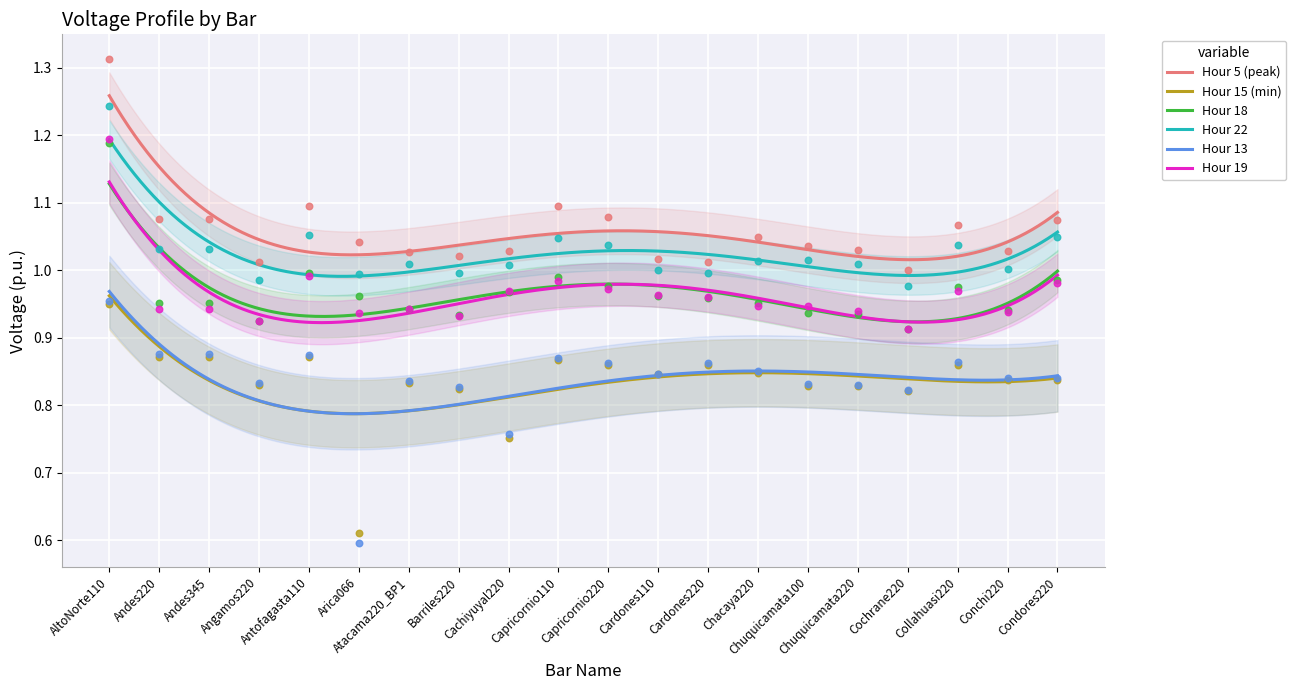

True or false: Hour 13 and Hour 18 intersect in this chart.

False